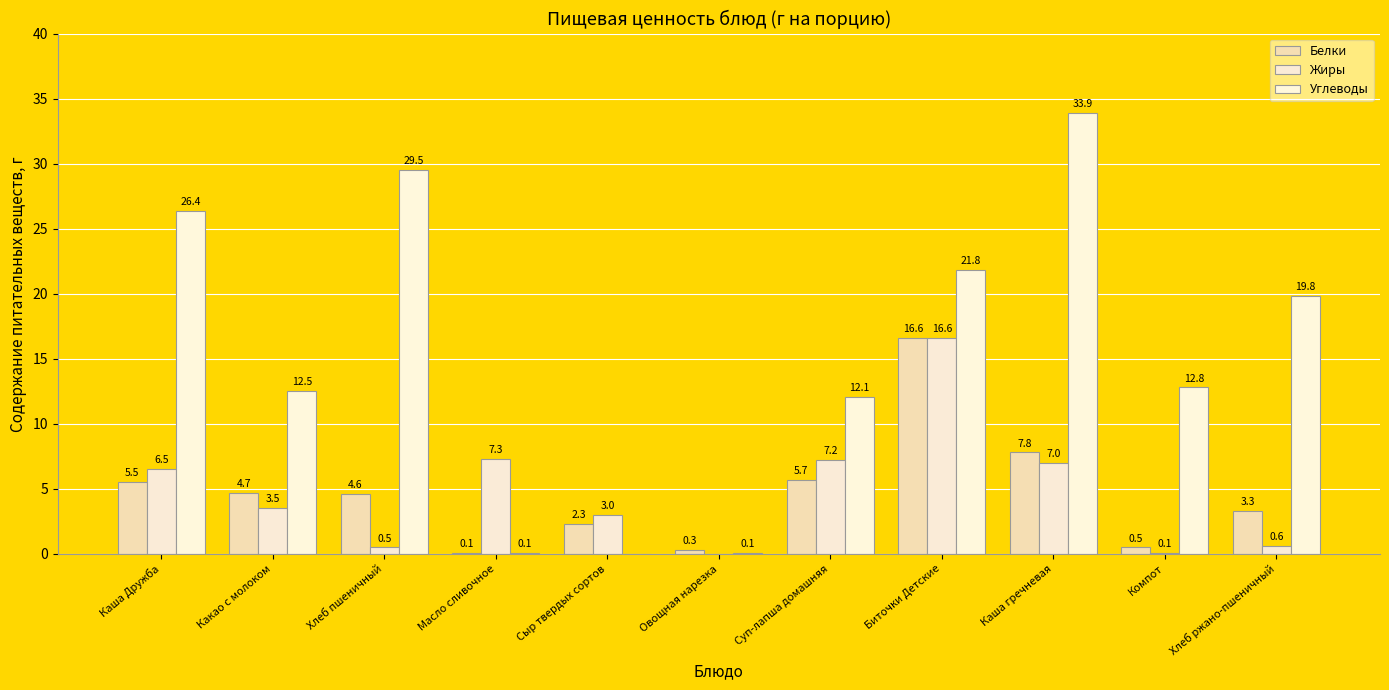

What is the sum of all Белки values?

51.4